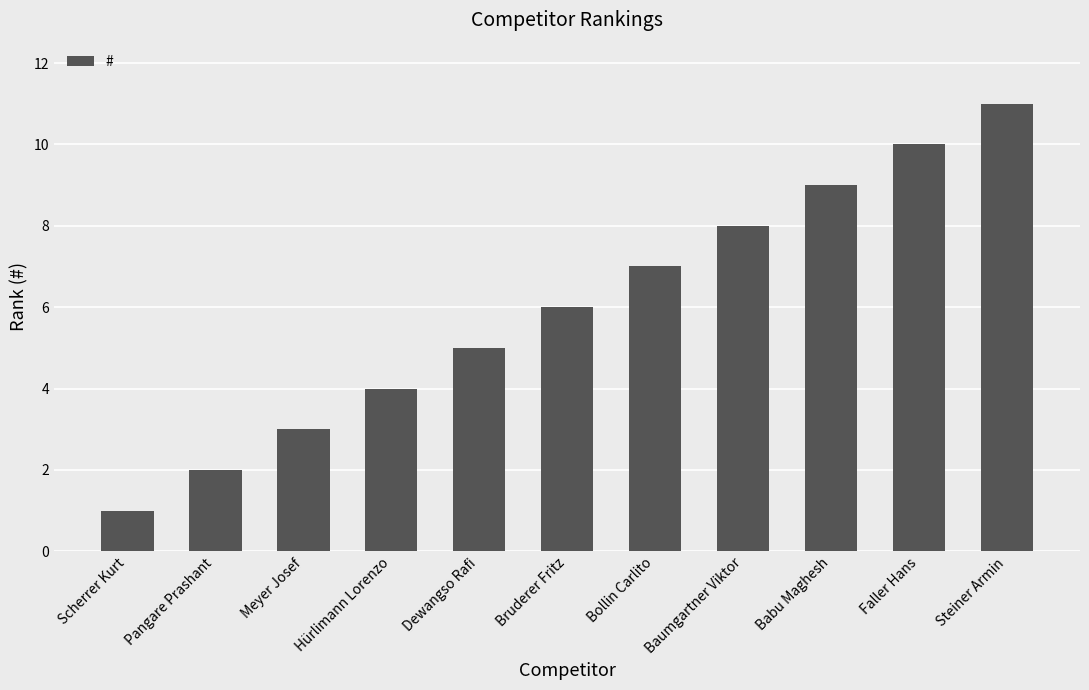

What is the ratio of the value at Bollin Carlito to the value at Meyer Josef?

2.3